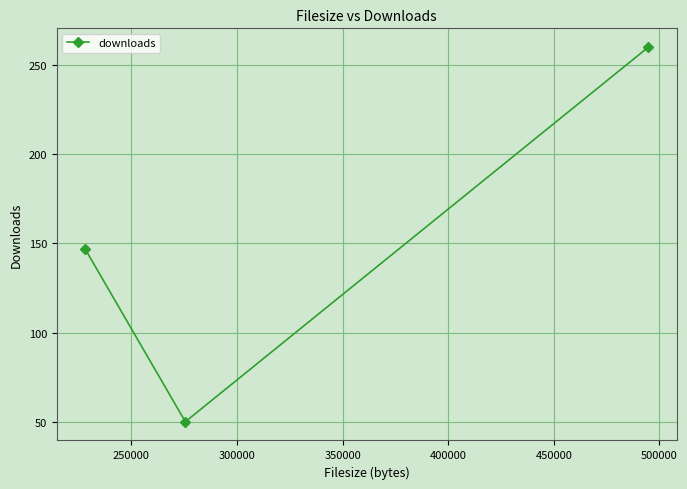

How many values are below 147?

1